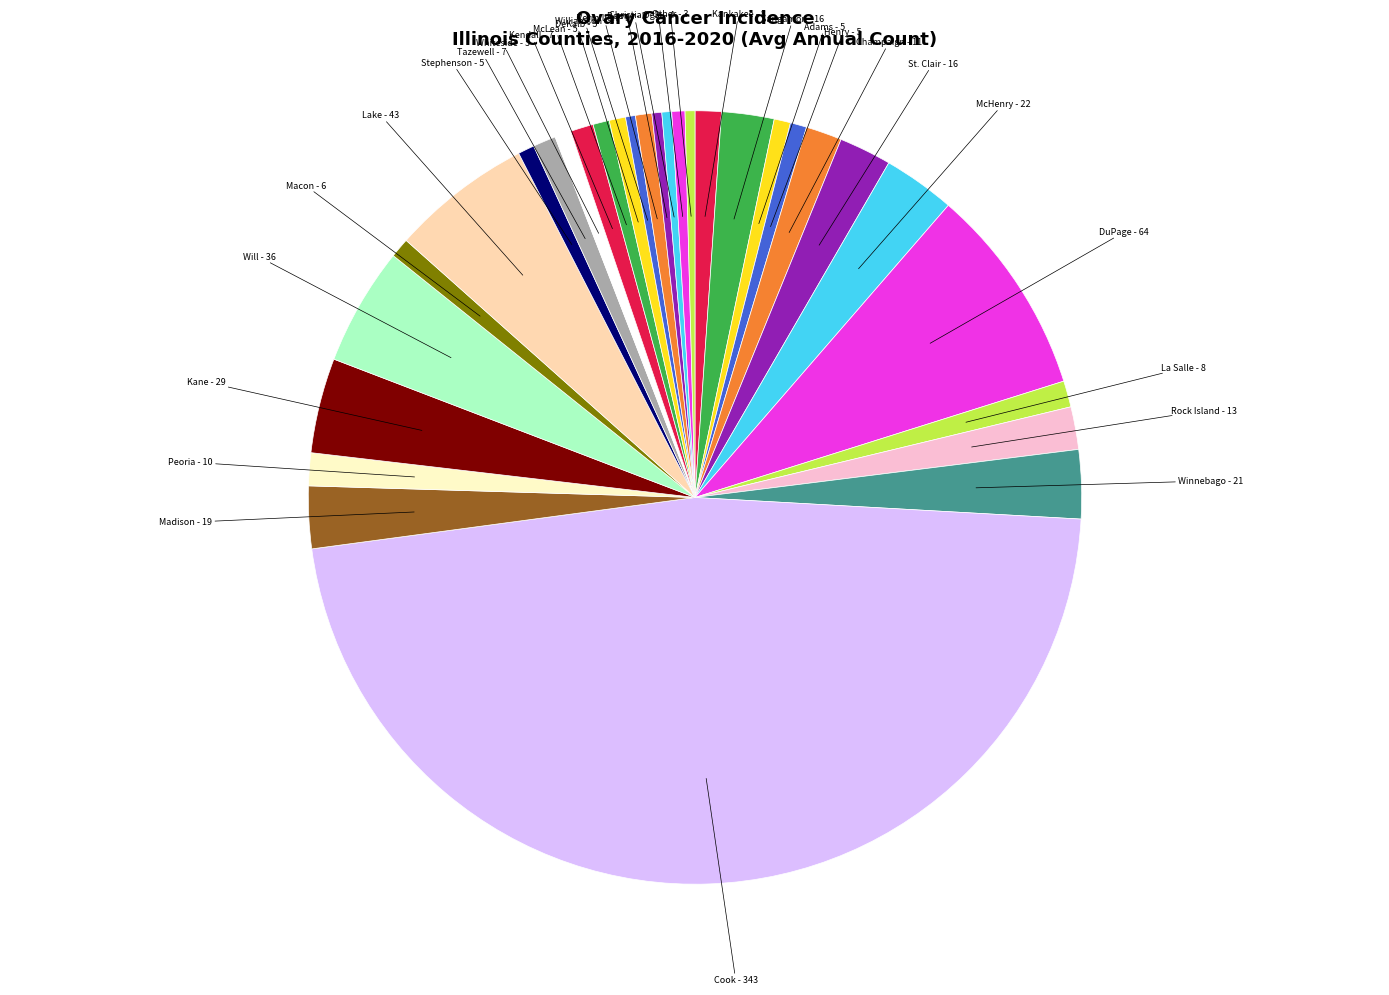

Count the number of slices in the pie.

30